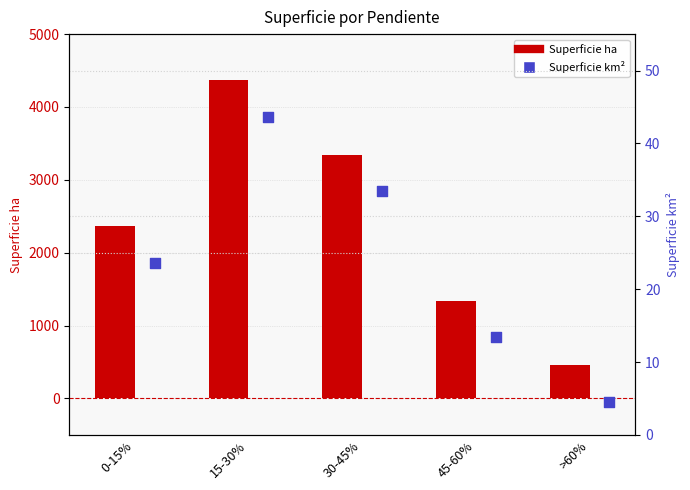

What is the total value across all series at 45-60%?

1352.3